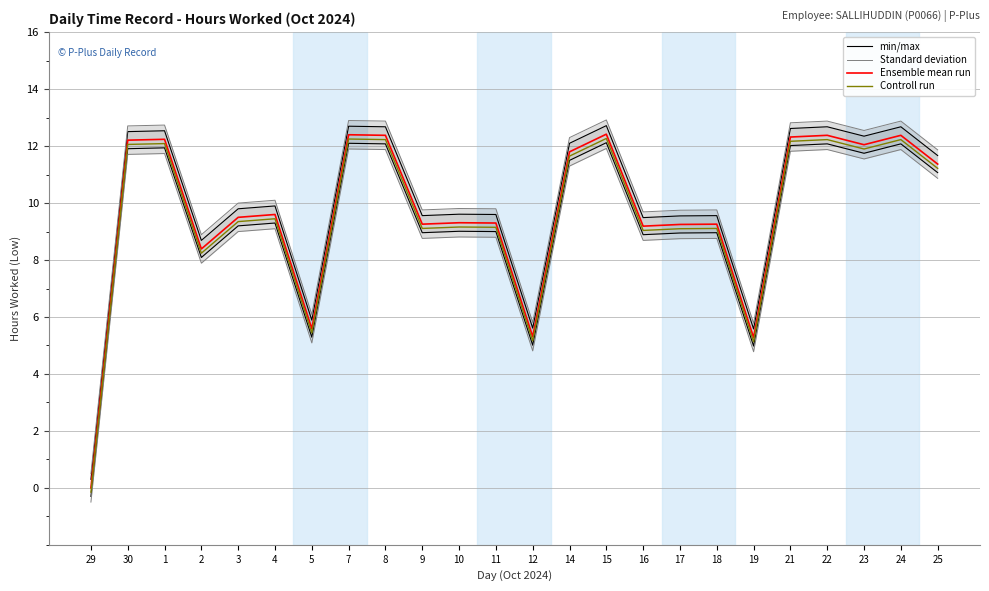

Is this an area chart (filled region under the line)?

No